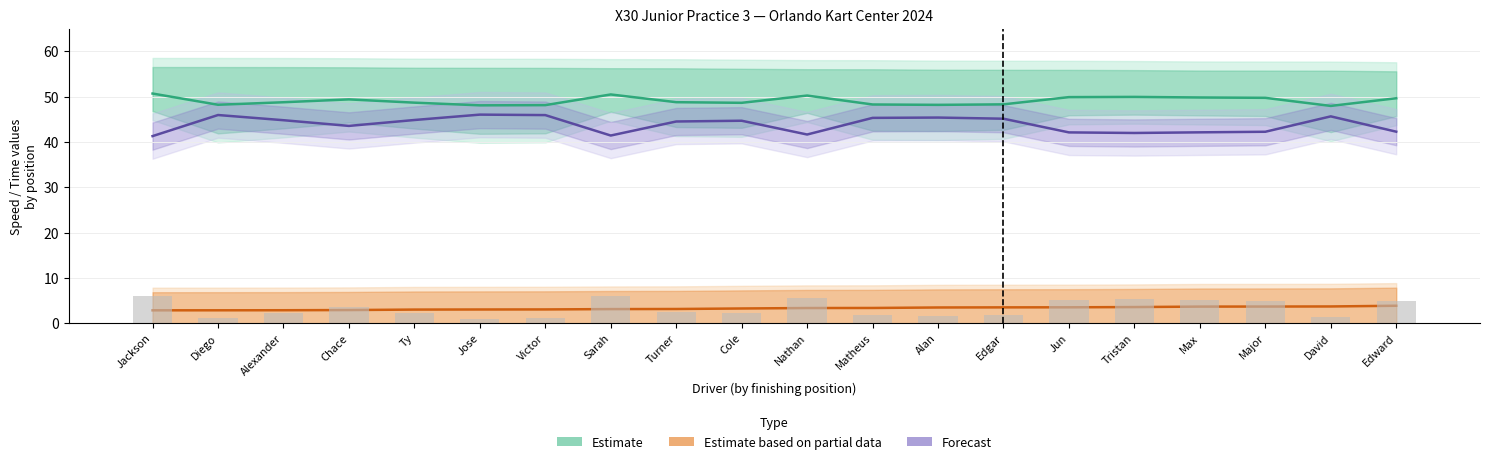

Reading left to right, transcribe all the data shown in this chart.

Estimate: 50.7	48.2	48.8	49.4	48.7	48.1	48.1	50.5	48.8	48.6	50.2	48.3	48.2	48.3	49.9	49.9	49.8	49.7	48.0	49.6
Estimate based on partial data: 2.8	2.8	2.8	2.9	3.0	3.0	3.0	3.1	3.1	3.2	3.3	3.3	3.4	3.5	3.5	3.5	3.6	3.6	3.7	3.8
Forecast: 41.3	45.9	44.8	43.5	44.8	46.0	45.9	41.4	44.5	44.7	41.6	45.3	45.4	45.1	42.1	42.0	42.1	42.2	45.6	42.3